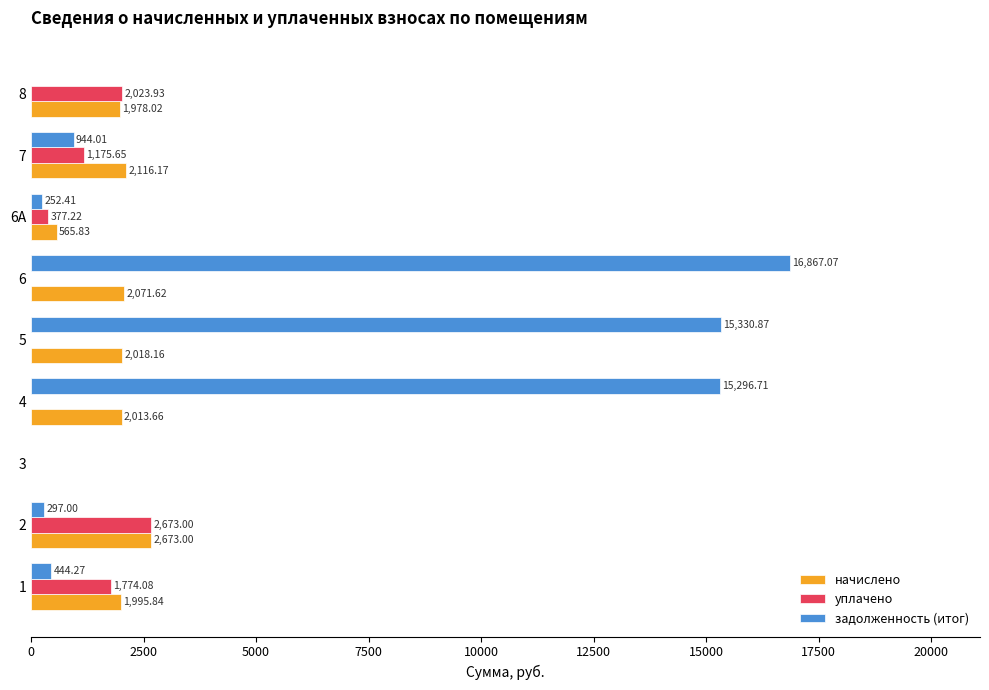

What is the sum of all задолженность (итог) values?

49432.3